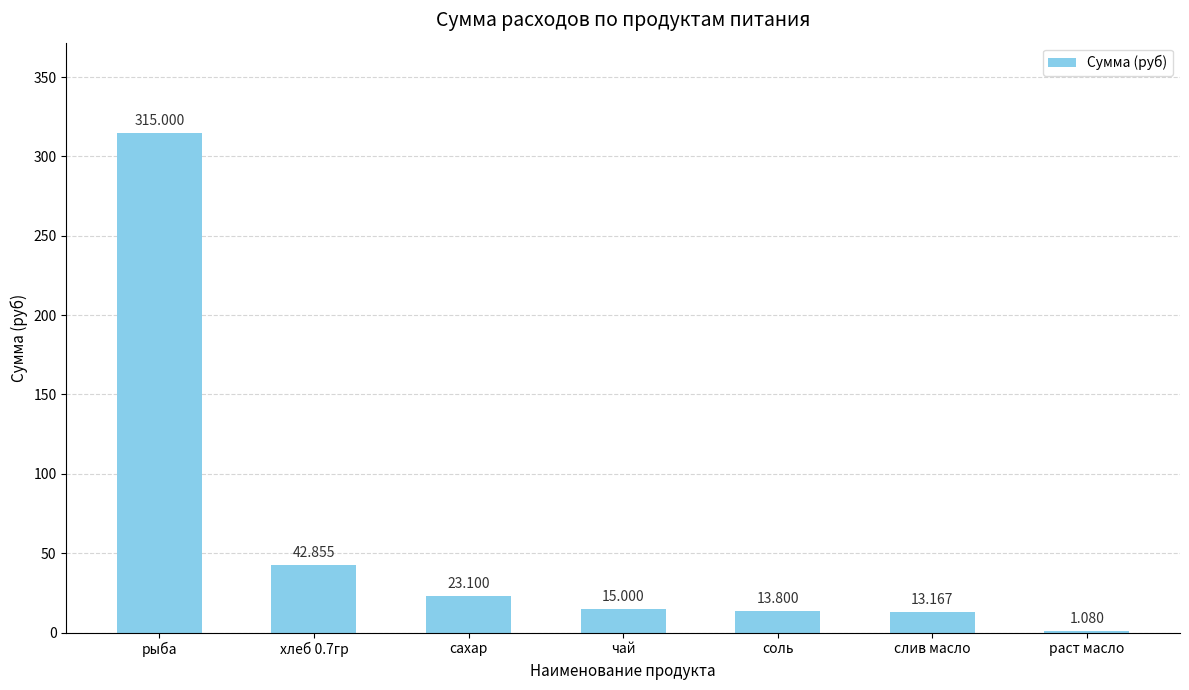

Are the bars horizontal?

No